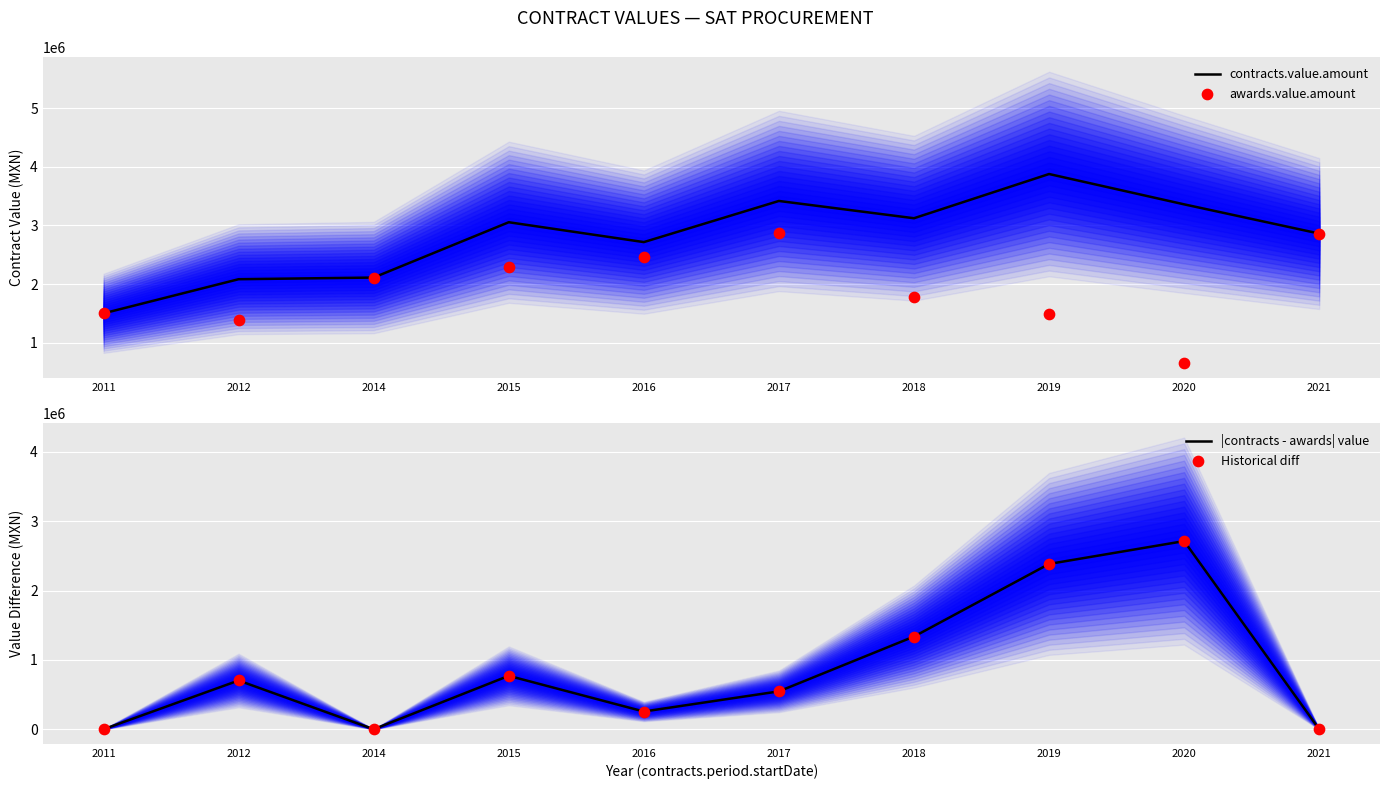

Is the value of contracts.value.amount at 2018 greater than the value of awards.value.amount at 2021?

Yes